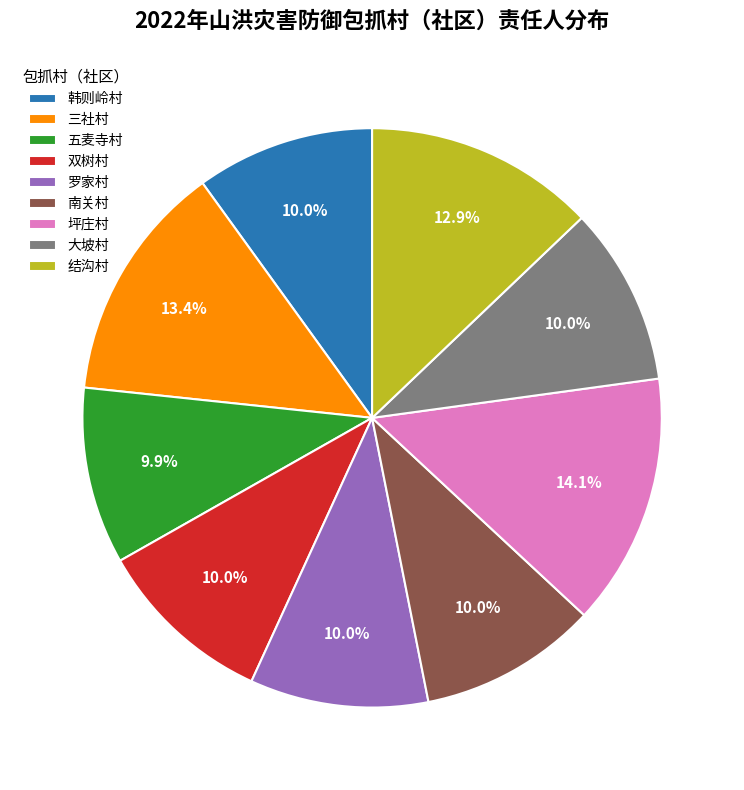

What portion of the pie excludes 南关村?

90.0%